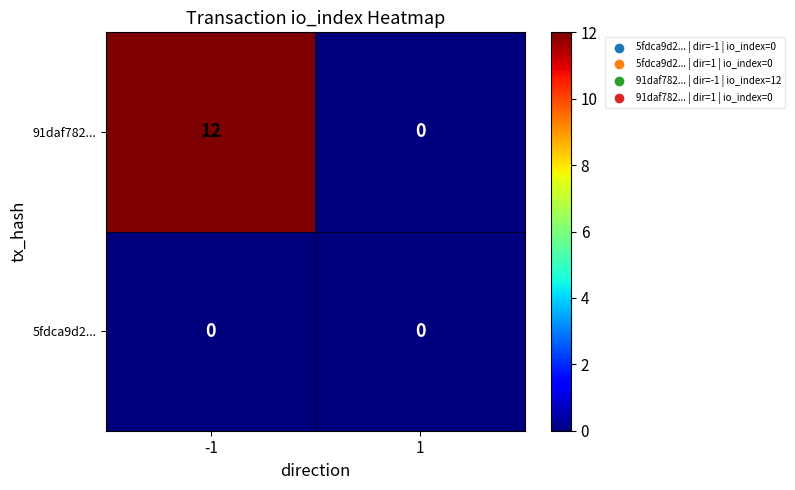

Which series has the largest total across all categories?

91daf782...